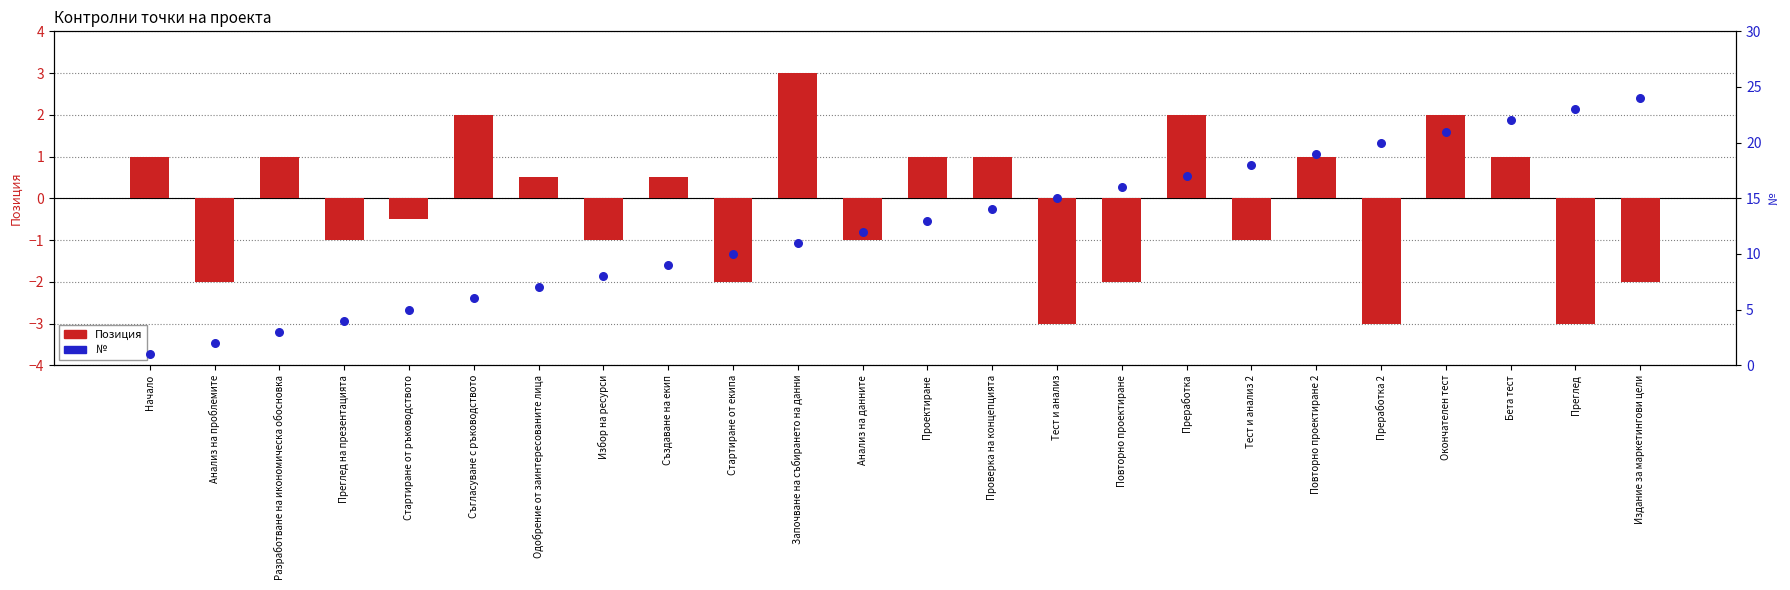

Which series has the largest Y range (max minus min)?

№